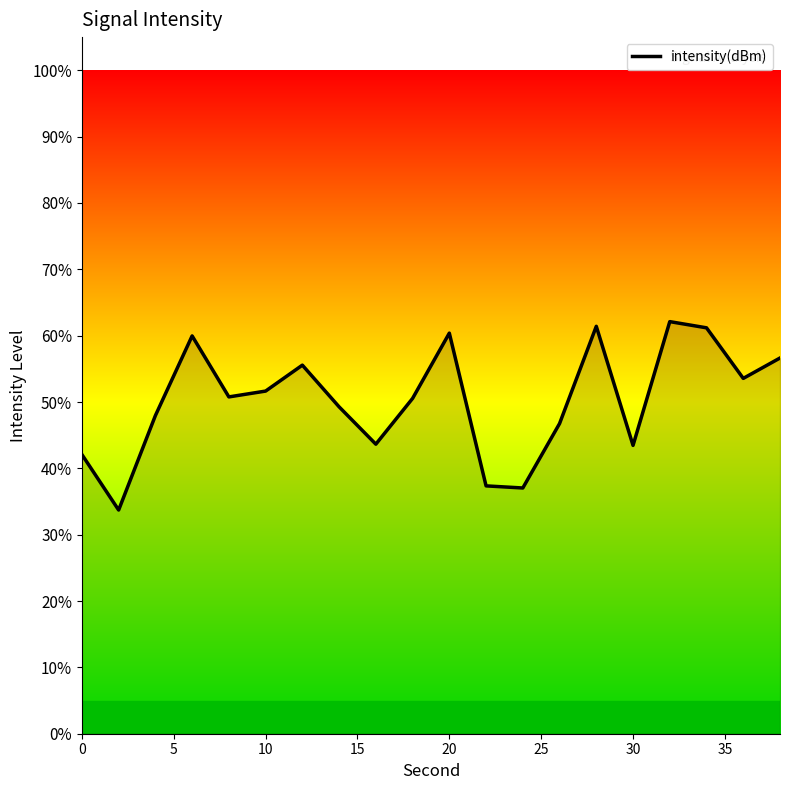

What is the smallest value displayed?

33.7